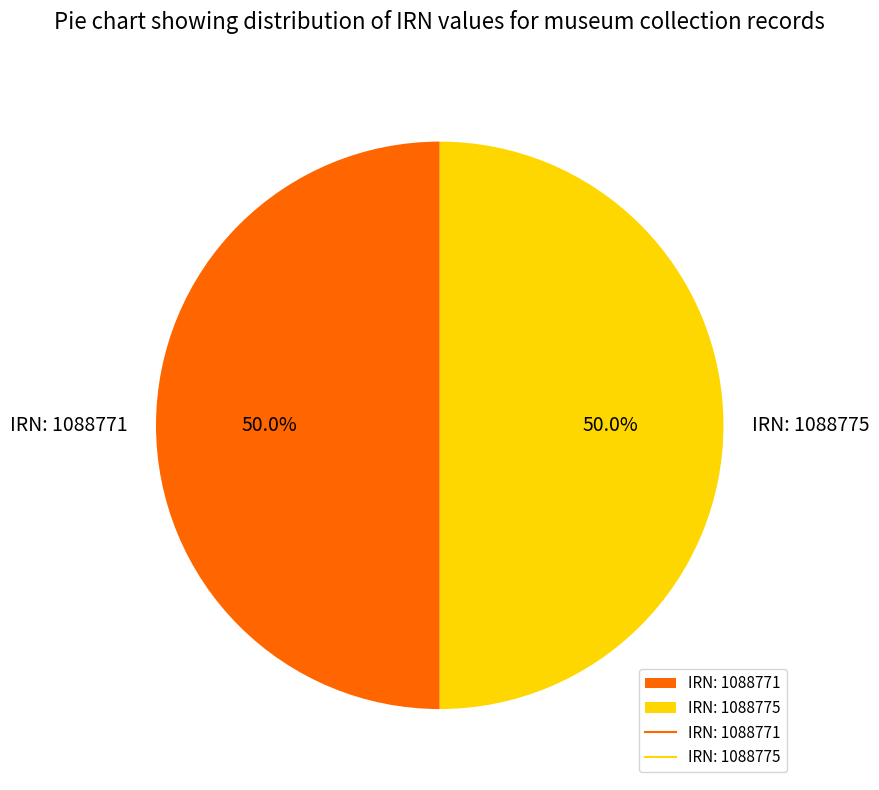

How much of the chart is everything except IRN: 1088775?

50.0%